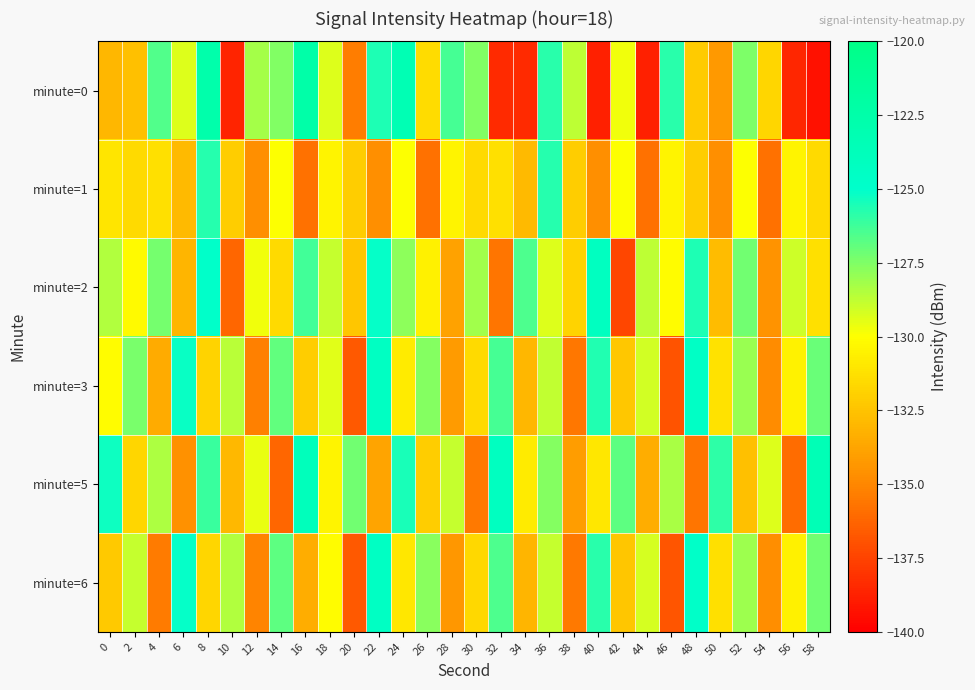

What is the greatest value displayed?

-122.4